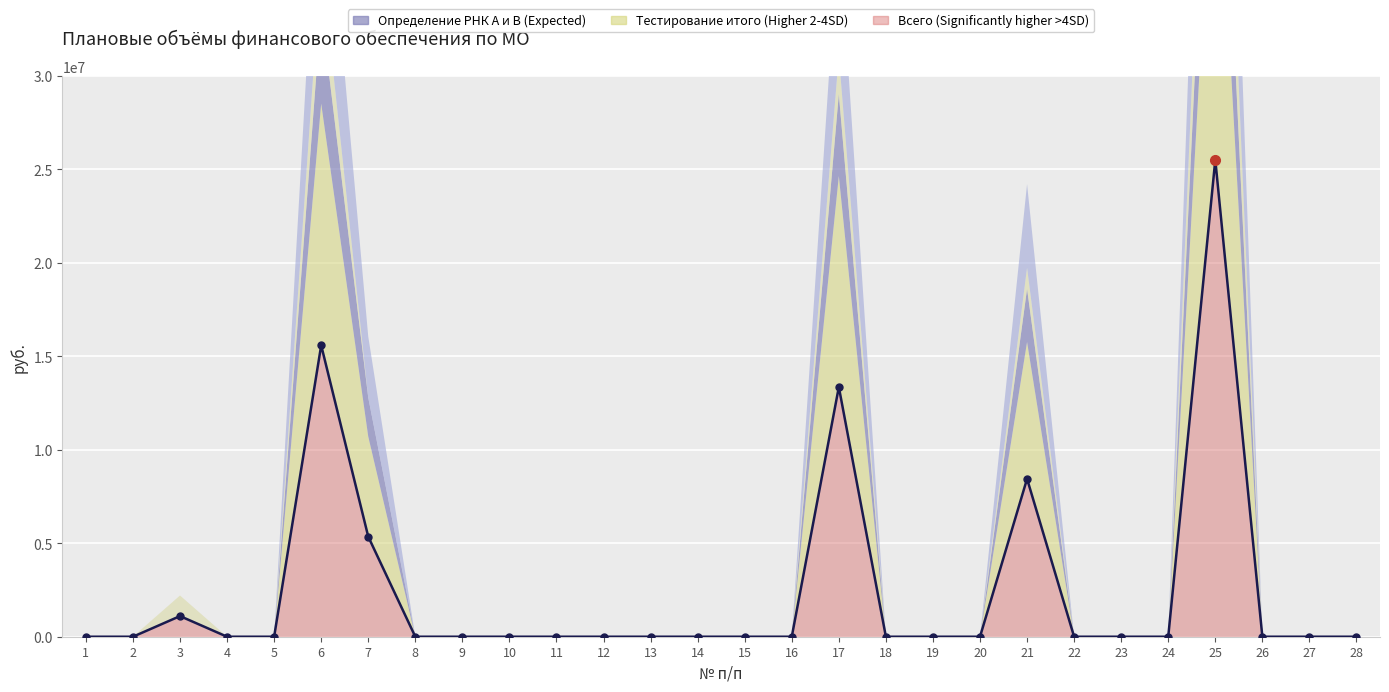

The Определение РНК A и В series shows 4251202 at 19. True or false?

False